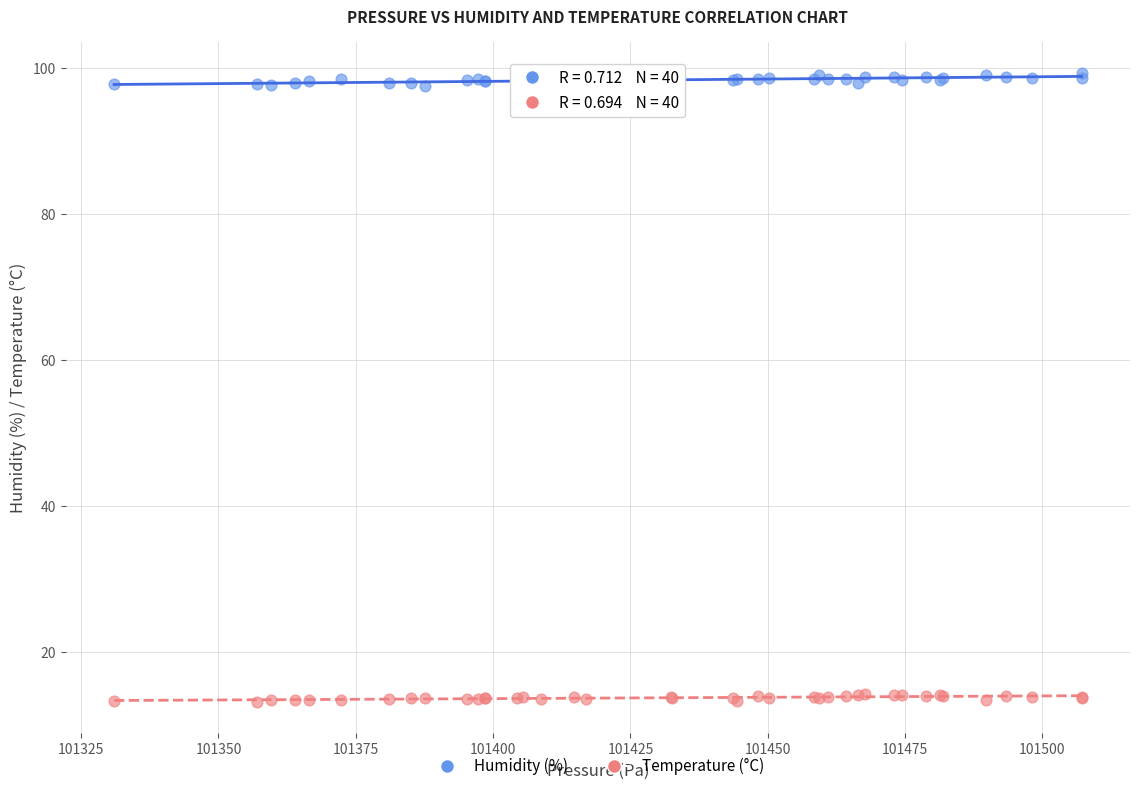

What are all the series names shown in the legend?

Humidity (%), Temperature (°C)